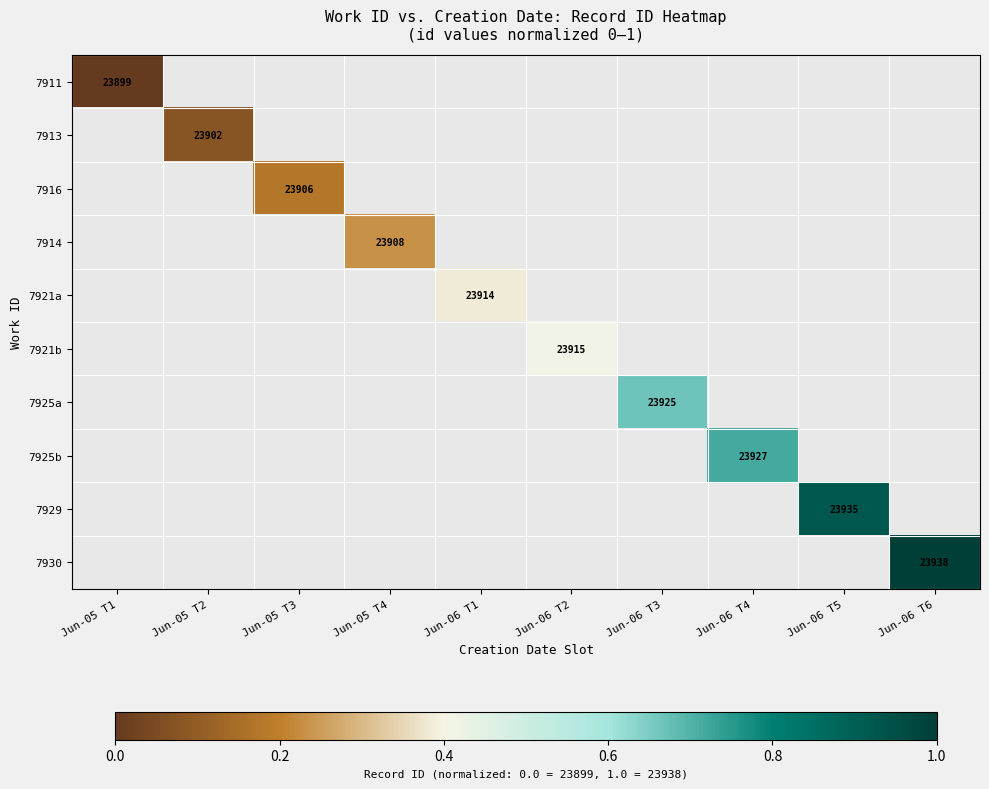

Is it true that 7929 equals 42536 at Jun-06 T5?

False